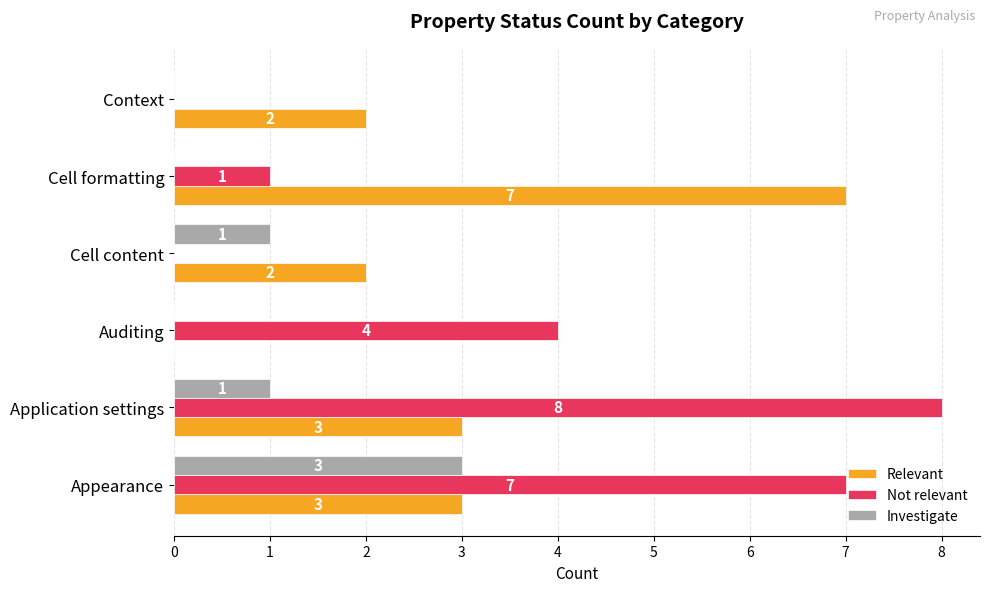

What is the sum of all Relevant values?

17